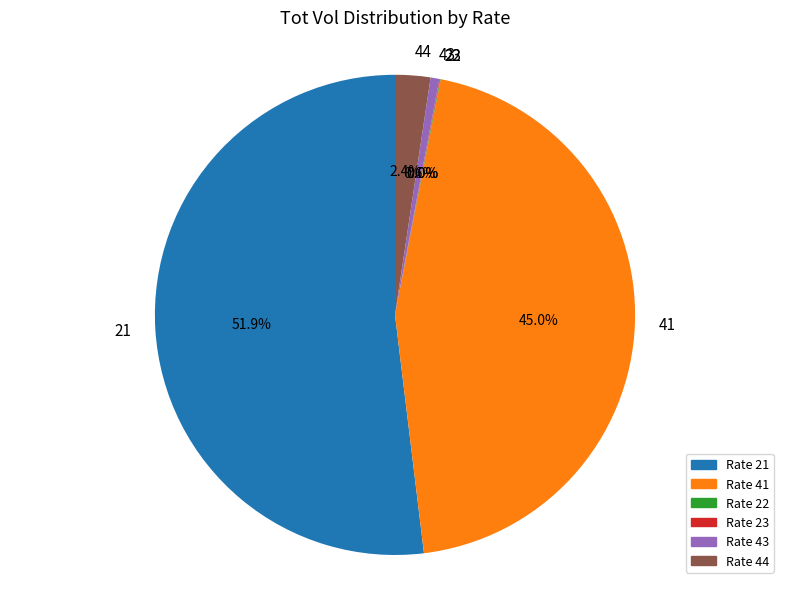

Combined, what portion of the pie is 21 and 41?

97.0%